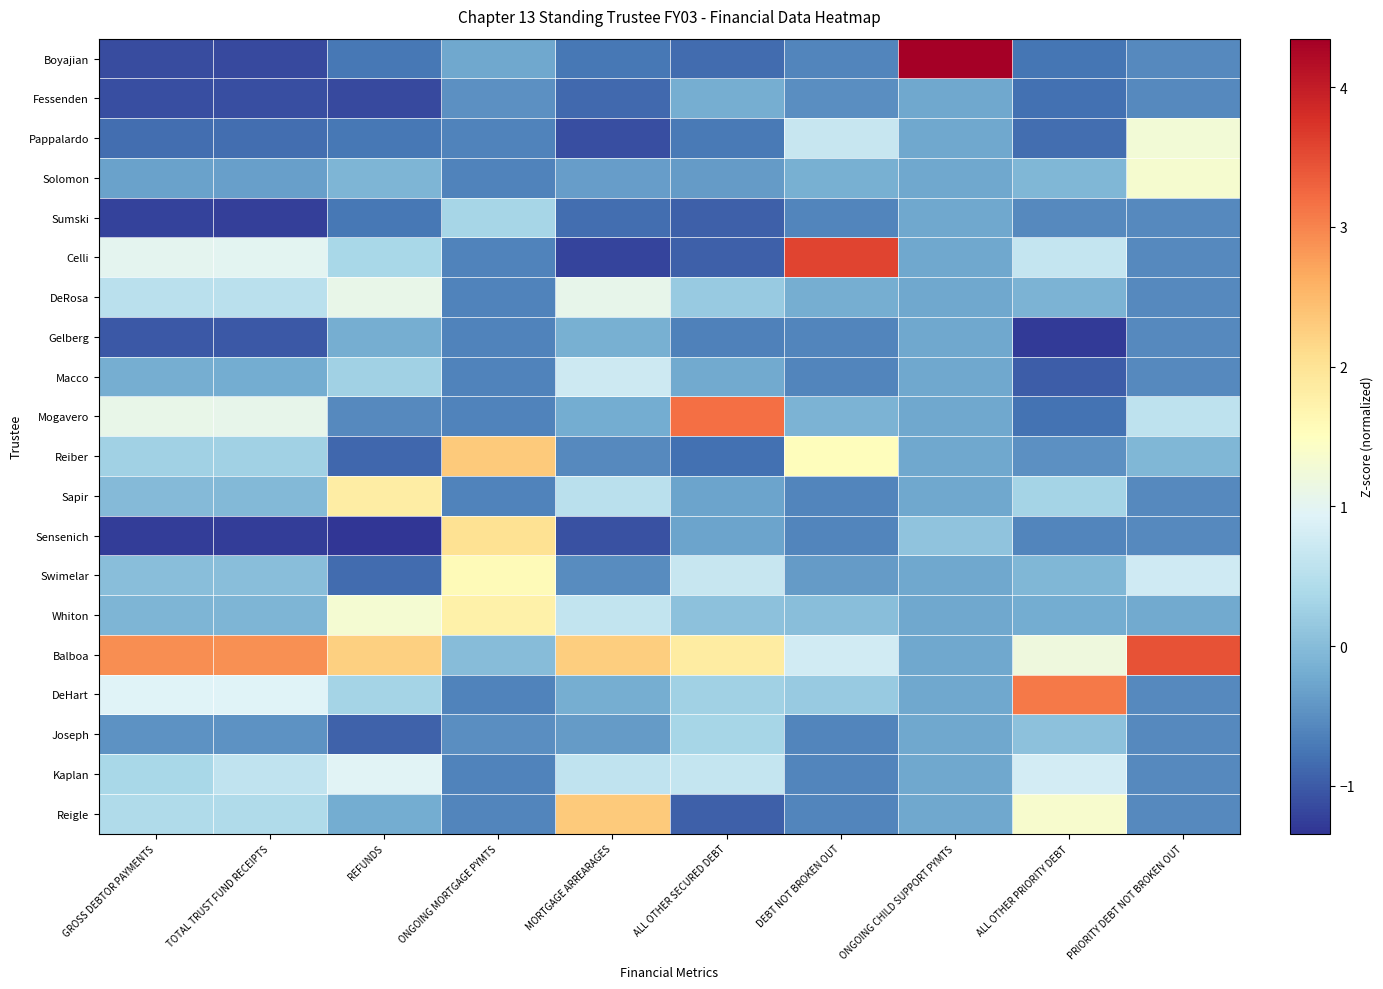

At TOTAL TRUST FUND RECEIPTS, list the series in order from largest to smallest.

Balboa, Mogavero, Celli, DeHart, Kaplan, DeRosa, Reigle, Reiber, Swimelar, Sapir, Whiton, Macco, Solomon, Joseph, Pappalardo, Gelberg, Fessenden, Boyajian, Sumski, Sensenich